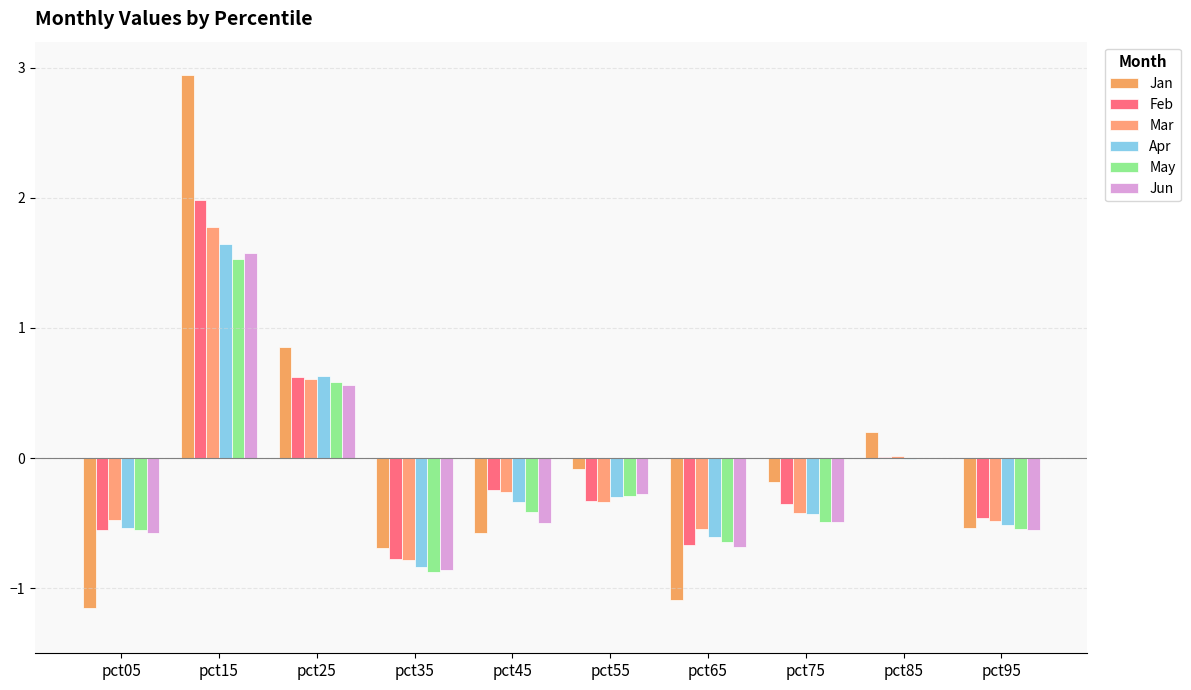

Reading left to right, what are all the values shown in this chart?

Jan: pct05=-1.2	pct15=2.9	pct25=0.9	pct35=-0.7	pct45=-0.6	pct55=-0.1	pct65=-1.1	pct75=-0.2	pct85=0.2	pct95=-0.5
Feb: pct05=-0.6	pct15=2.0	pct25=0.6	pct35=-0.8	pct45=-0.2	pct55=-0.3	pct65=-0.7	pct75=-0.4	pct85=0.0	pct95=-0.5
Mar: pct05=-0.5	pct15=1.8	pct25=0.6	pct35=-0.8	pct45=-0.3	pct55=-0.3	pct65=-0.5	pct75=-0.4	pct85=0.0	pct95=-0.5
Apr: pct05=-0.5	pct15=1.6	pct25=0.6	pct35=-0.8	pct45=-0.3	pct55=-0.3	pct65=-0.6	pct75=-0.4	pct85=-0.0	pct95=-0.5
May: pct05=-0.5	pct15=1.5	pct25=0.6	pct35=-0.9	pct45=-0.4	pct55=-0.3	pct65=-0.6	pct75=-0.5	pct85=0.0	pct95=-0.5
Jun: pct05=-0.6	pct15=1.6	pct25=0.6	pct35=-0.9	pct45=-0.5	pct55=-0.3	pct65=-0.7	pct75=-0.5	pct85=-0.0	pct95=-0.6